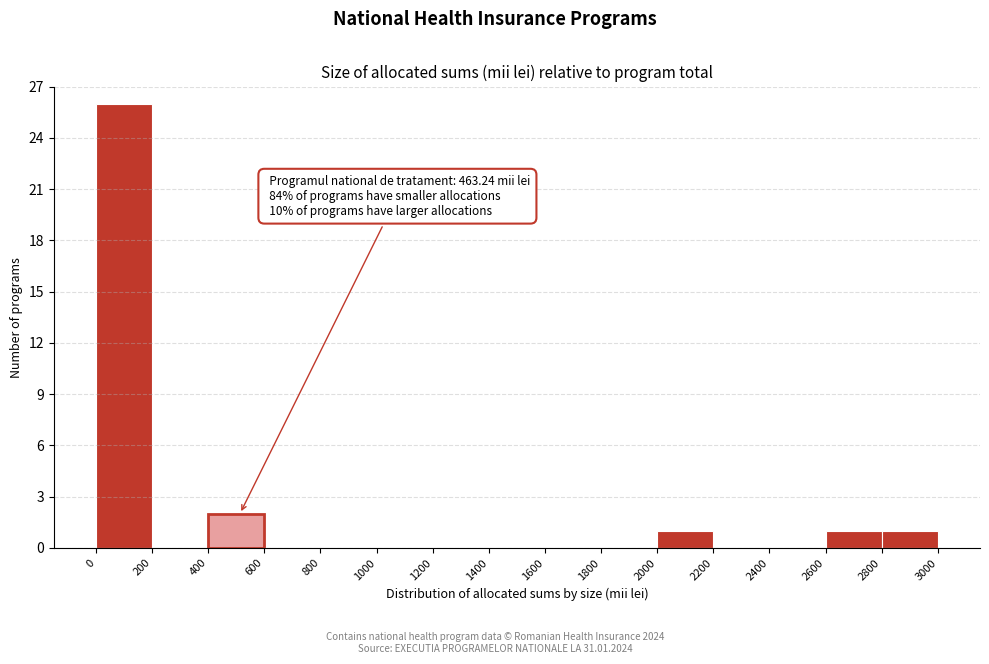

Which range on the x-axis has the tallest bar?

0 to 200